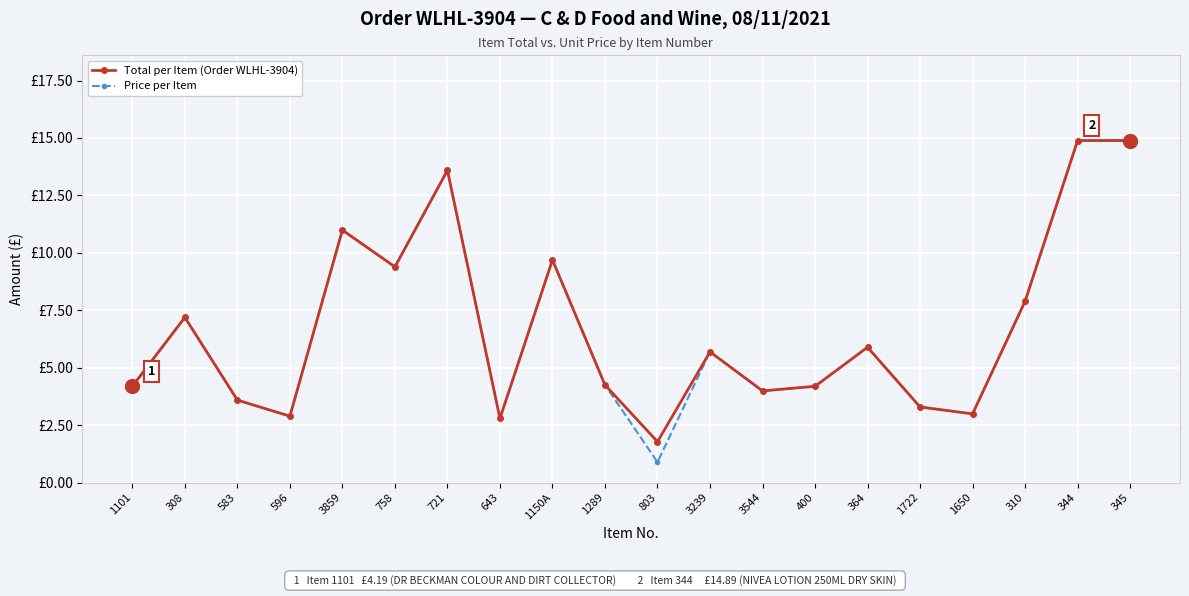

What is the label of the 10th point from the right?

803